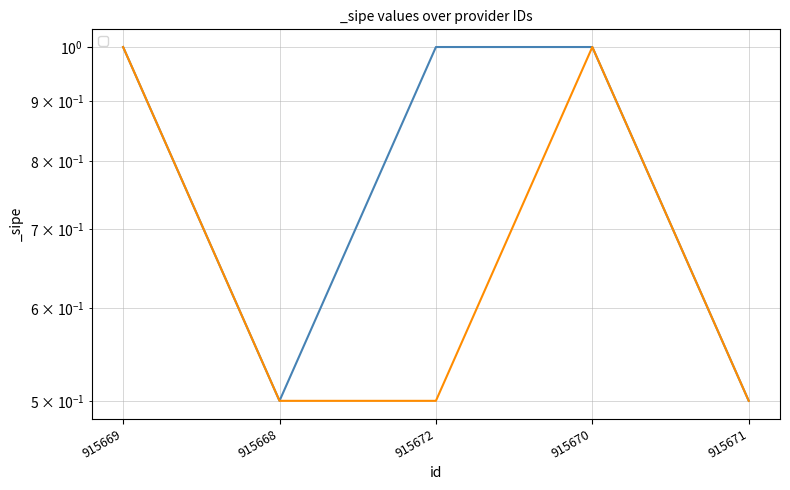

What is the label of the 1st point from the right?

915671